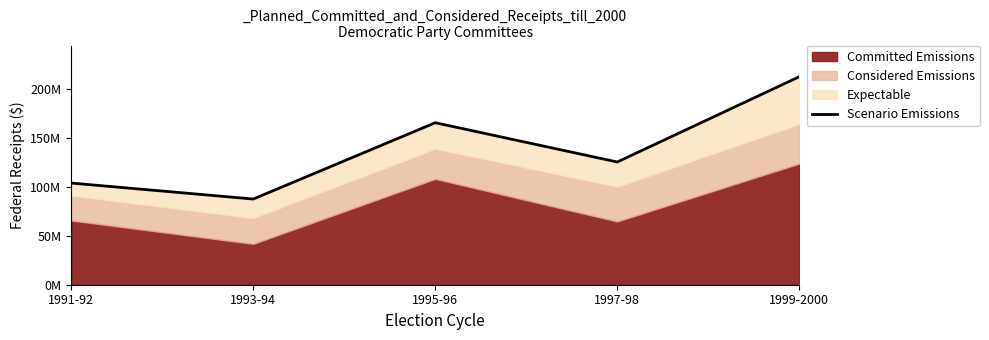

What is the difference between the maximum and minimum values?

125182511